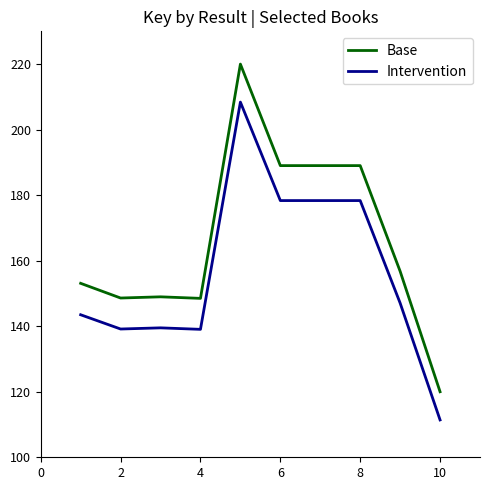

True or false: Intervention and Base intersect in this chart.

False